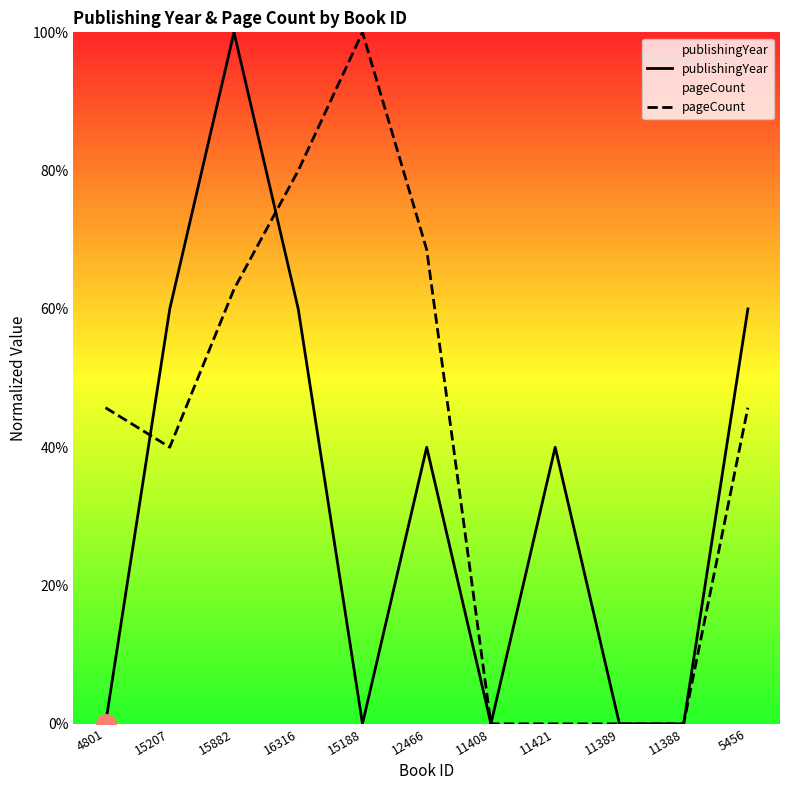

Which series changed the most between 15207 and 5456?

pageCount